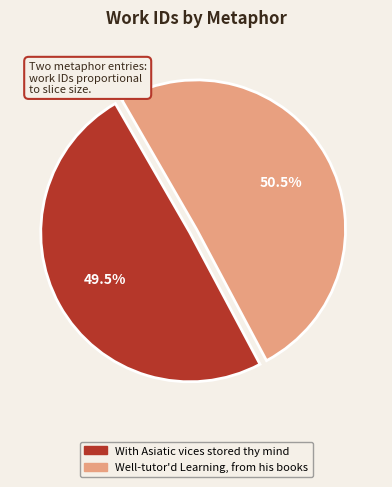

How many slices are in this pie chart?

2